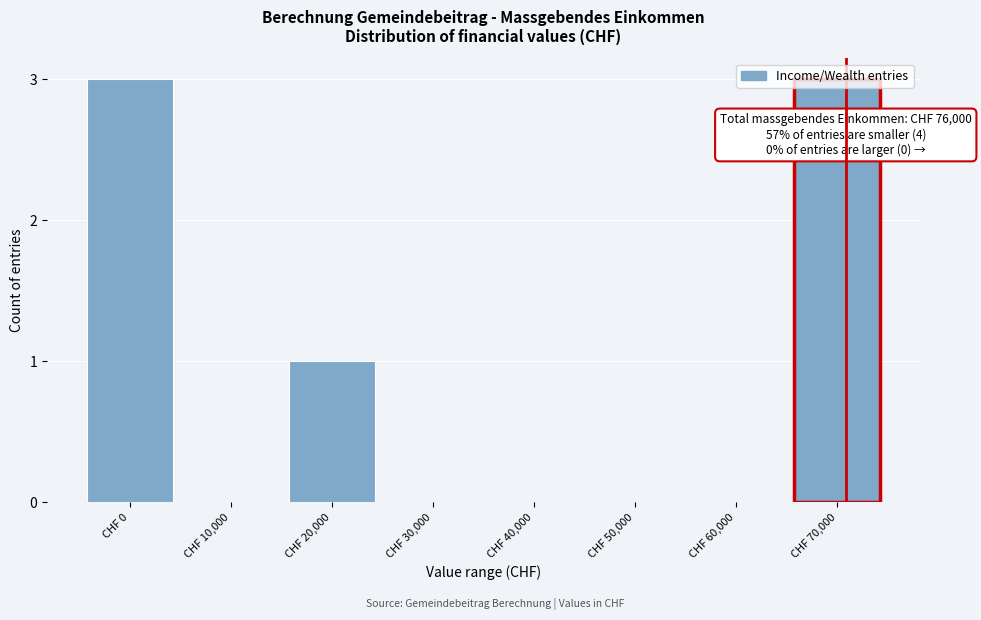

What is the sum of all values?

7